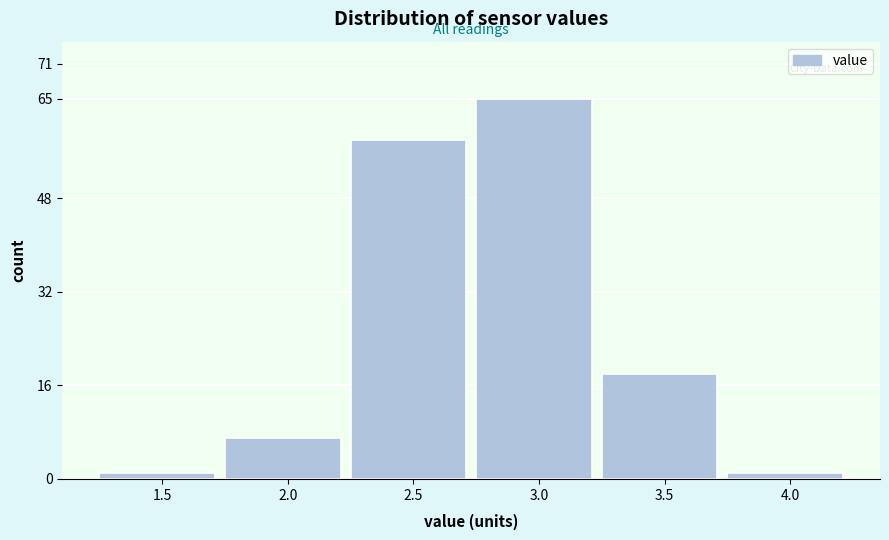

Reading left to right, extract all data points from this chart.

1	7	58	65	18	1